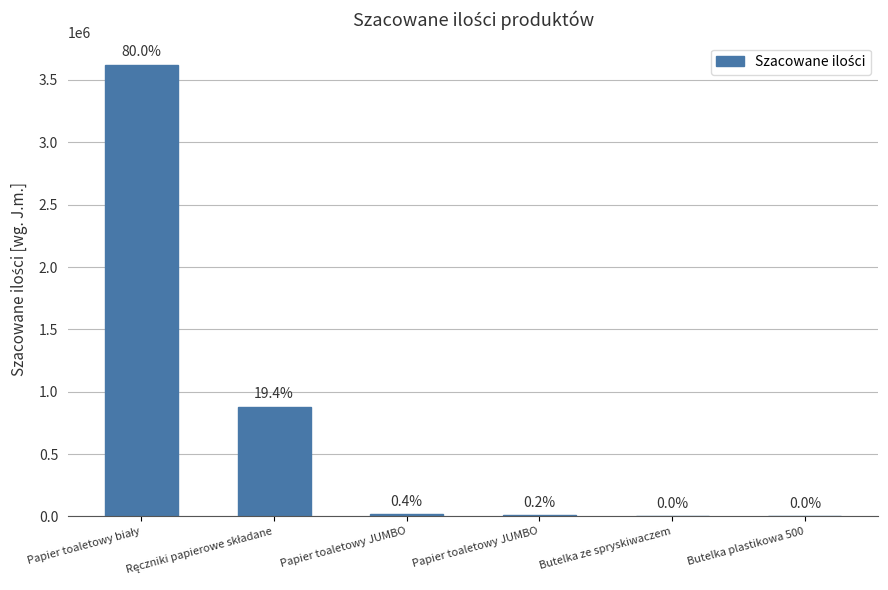

What is the change in value from Papier toaletowy JUMBO to Butelka ze spryskiwaczem?

-6136